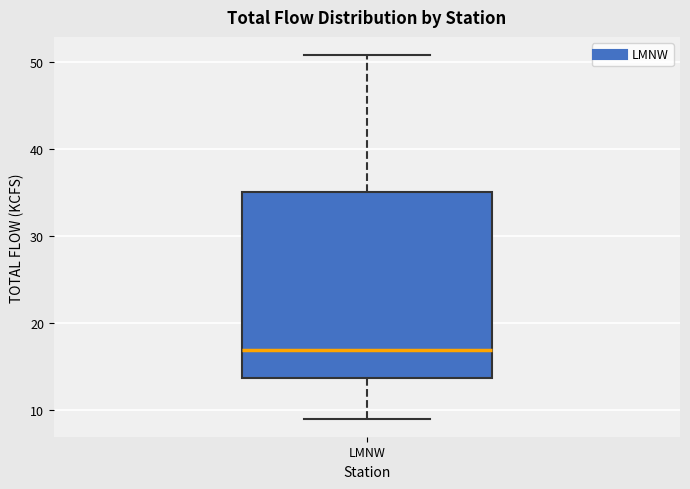

Read this box plot against the y-axis: the position of the median line, the range covered by the box, and the ends of both whiskers. The values are not printed on the chart, so give them approximately, as read against the axis.

median 17, box 14 to 35, whiskers 9 to 51